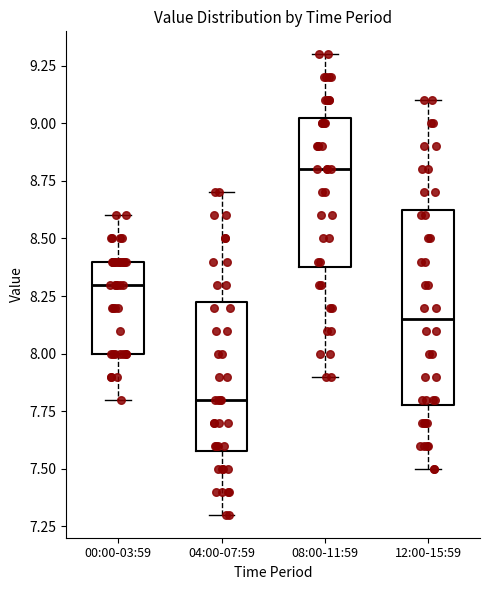

Where does the lower whisker of the box for 08:00-11:59 end on the y-axis? The values are not printed on the chart, so give them approximately, as read against the axis.

7.90